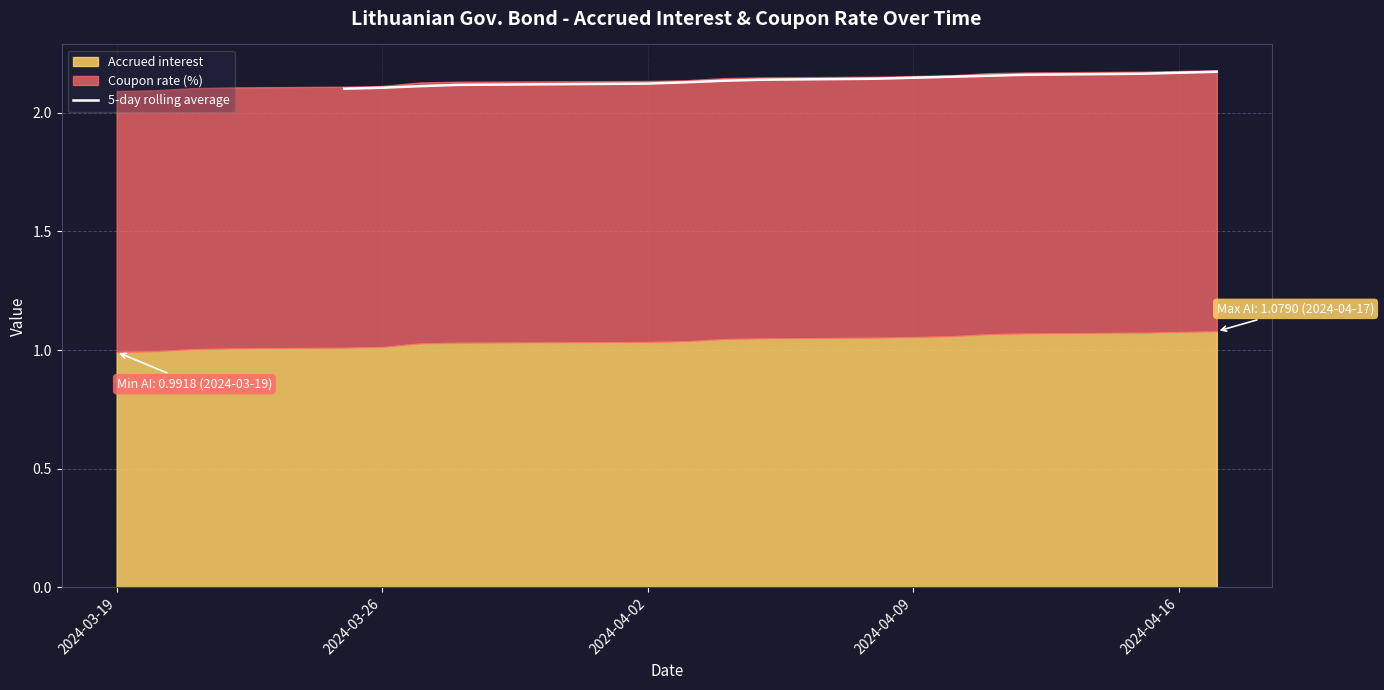

The value at 11 is 3.2. True or false?

False